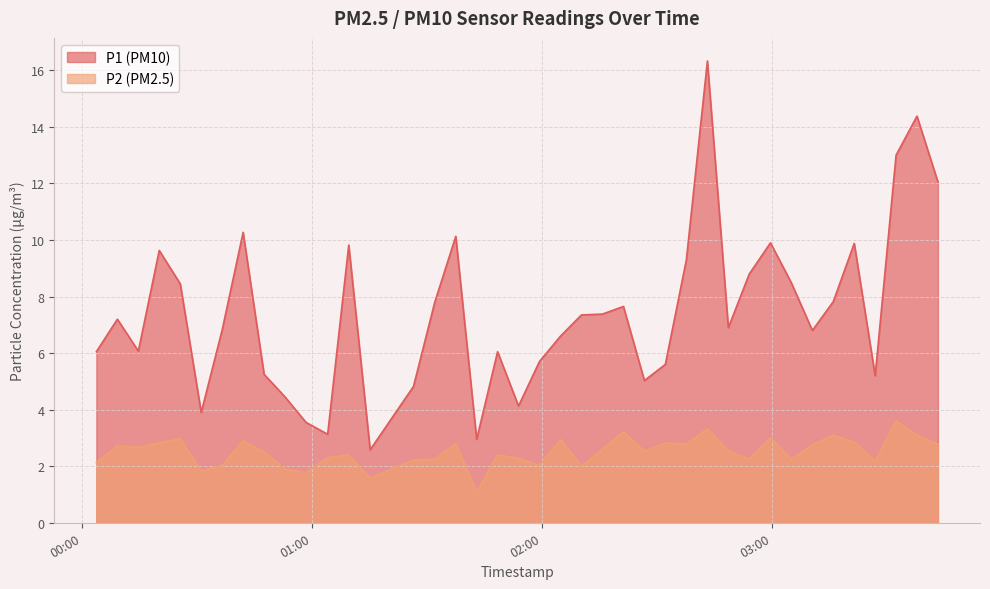

What is the label of the 1st point from the right?

2023-04-03T03:43:11